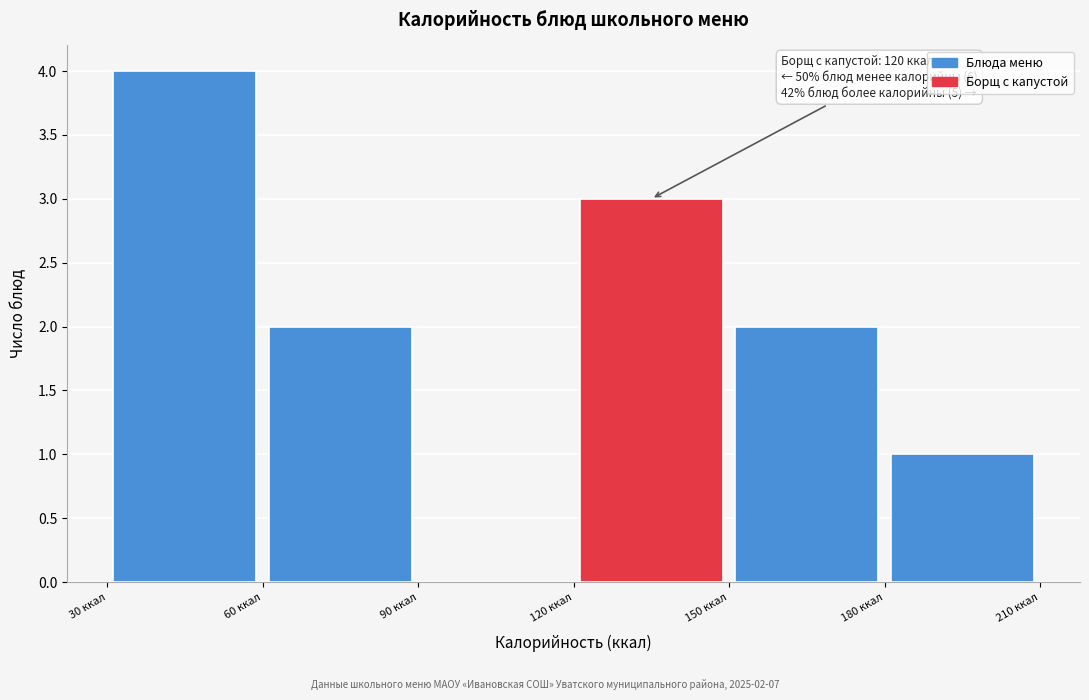

Which range on the x-axis has the tallest bar?

30 to 60